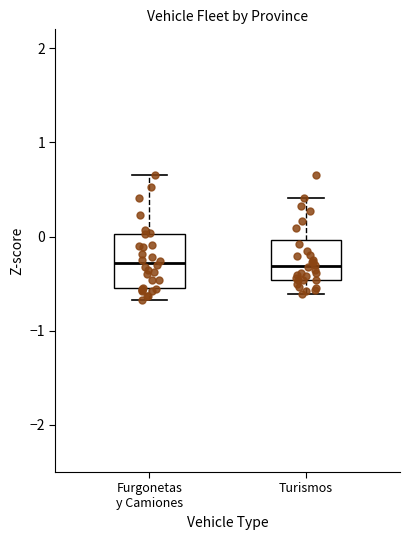

Reading left to right, read every box against the y-axis: the position of its median line, the range the box covers, and the ends of its whiskers. The values are not printed on the chart, so give them approximately, as read against the axis.

Furgonetas y Camiones: median -0.3, box -0.5 to 0.0, whiskers -0.7 to 0.6
Turismos: median -0.3, box -0.5 to 0.0, whiskers -0.6 to 0.4